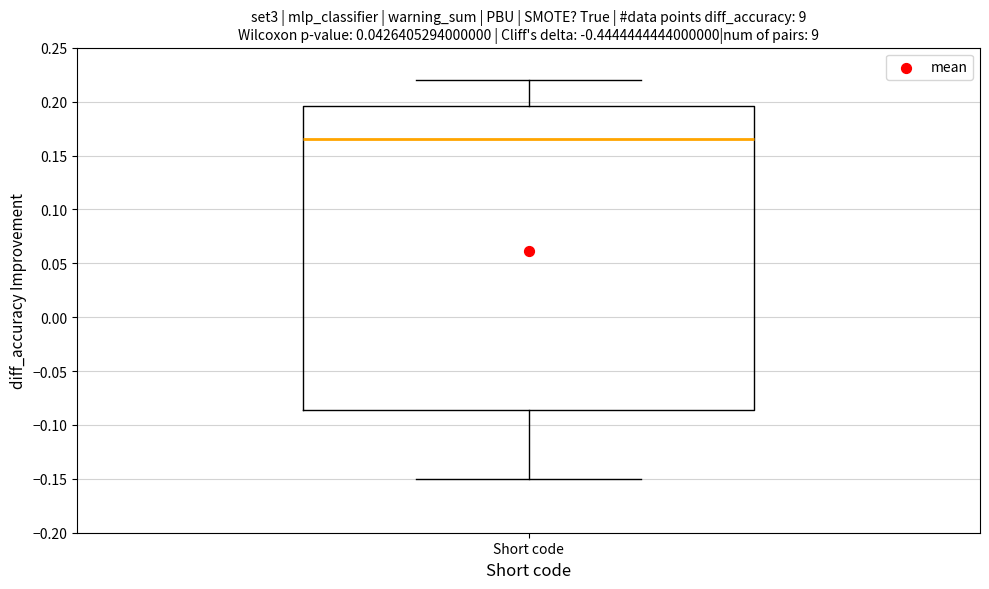

Read this box plot against the y-axis: the position of the median line, the range covered by the box, and the ends of both whiskers. The values are not printed on the chart, so give them approximately, as read against the axis.

median 0.165, box -0.085 to 0.195, whiskers -0.150 to 0.220